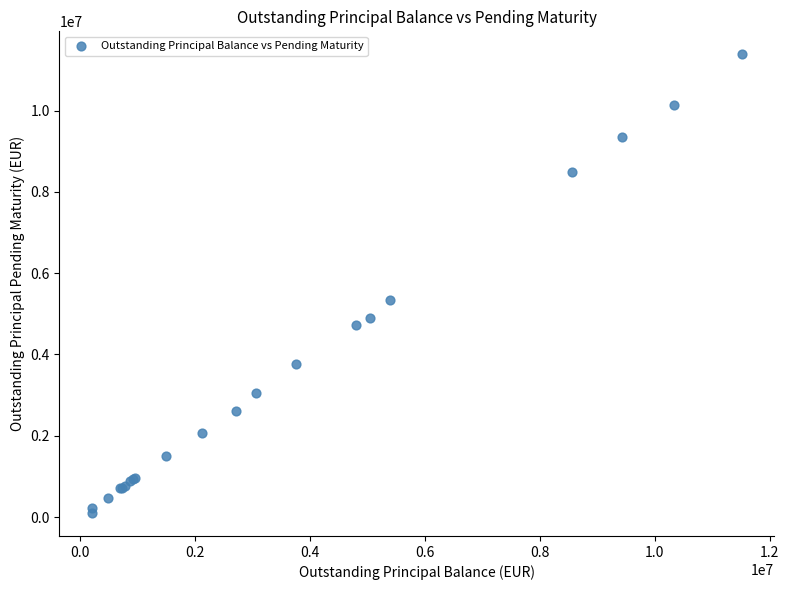

What Y value in the scatter plot is closest to 5743302?

5345326.4